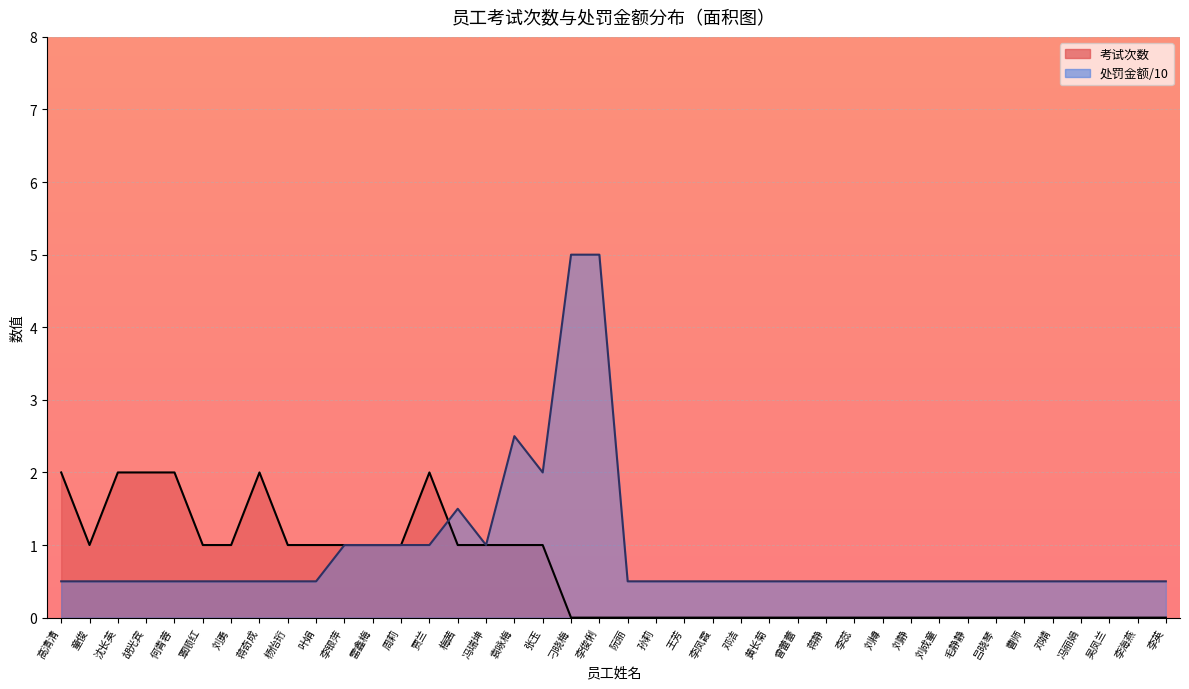

What is the difference between the highest and lowest values at 孙莉?

0.5